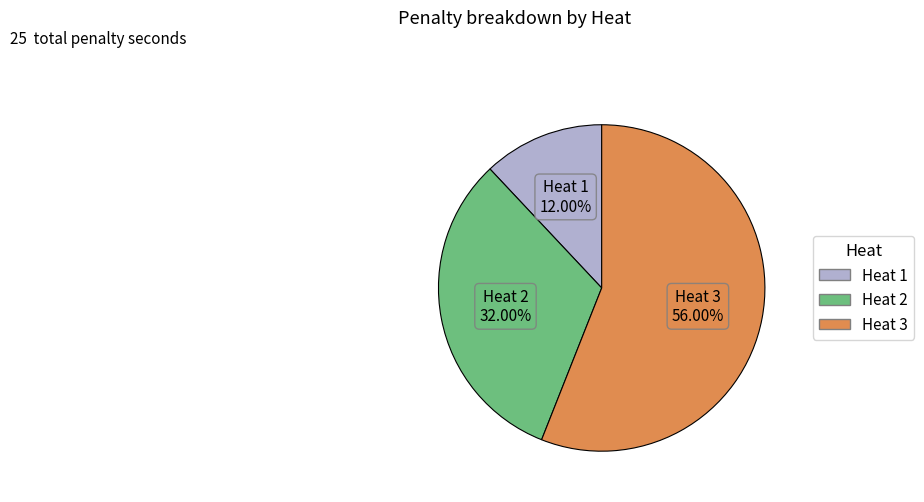

To the nearest percent, what portion does Heat 2 represent?

32%